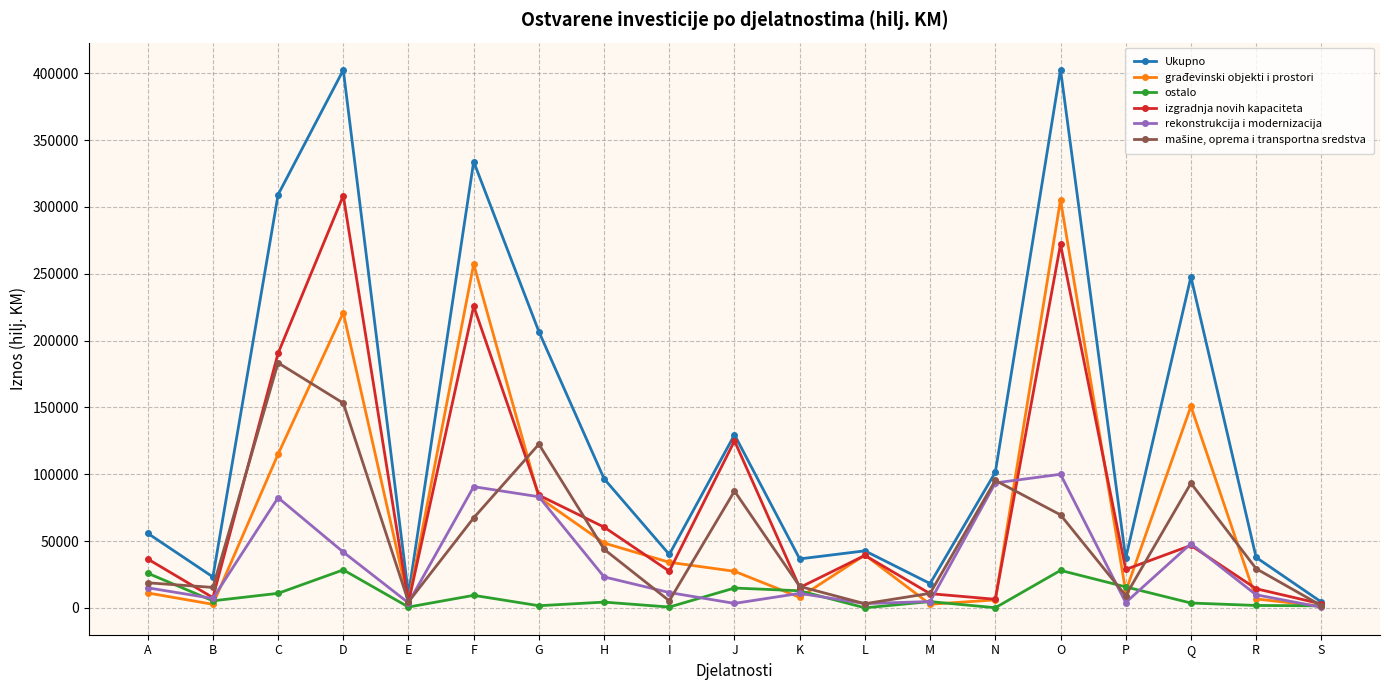

At which category does izgradnja novih kapaciteta reach its first local peak?

D